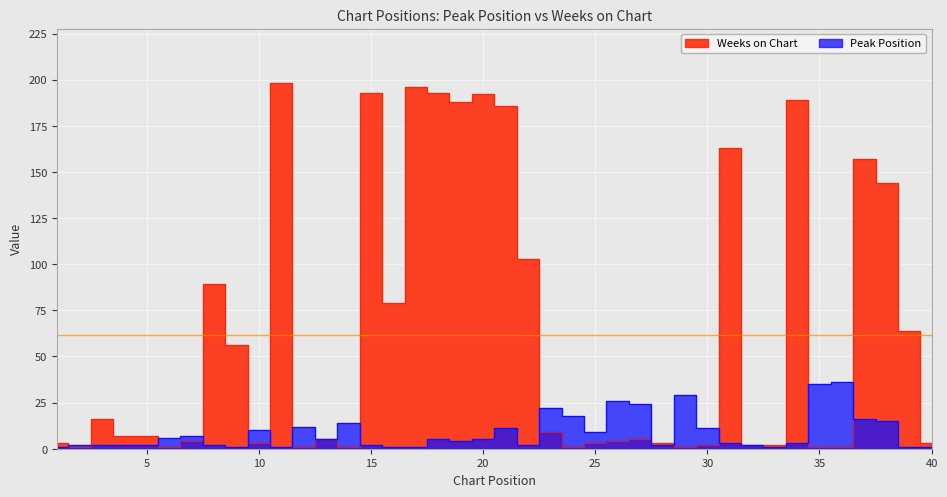

Is it true that Weeks on Chart equals 16 at 3?

True